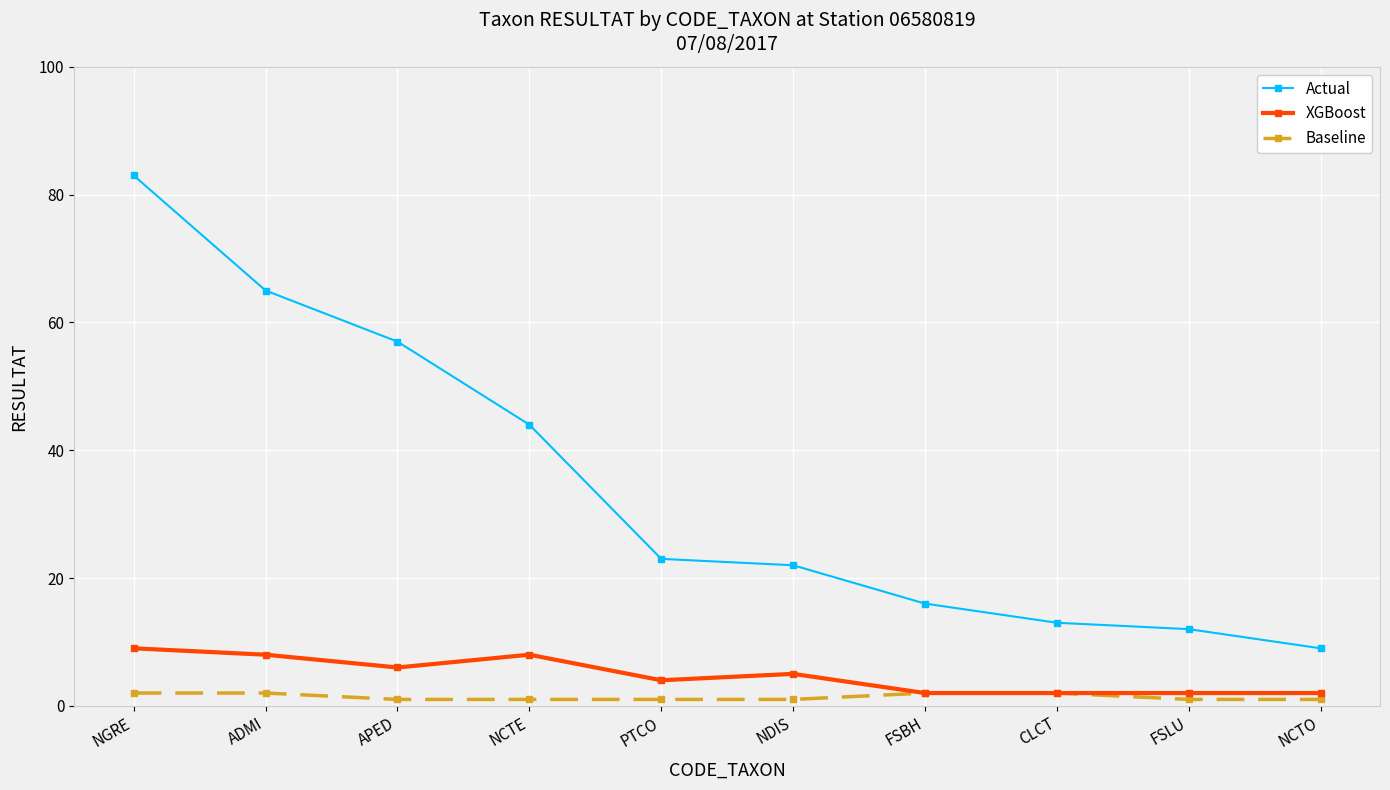

What is the difference between the second highest and minimum values in the Actual series?

56